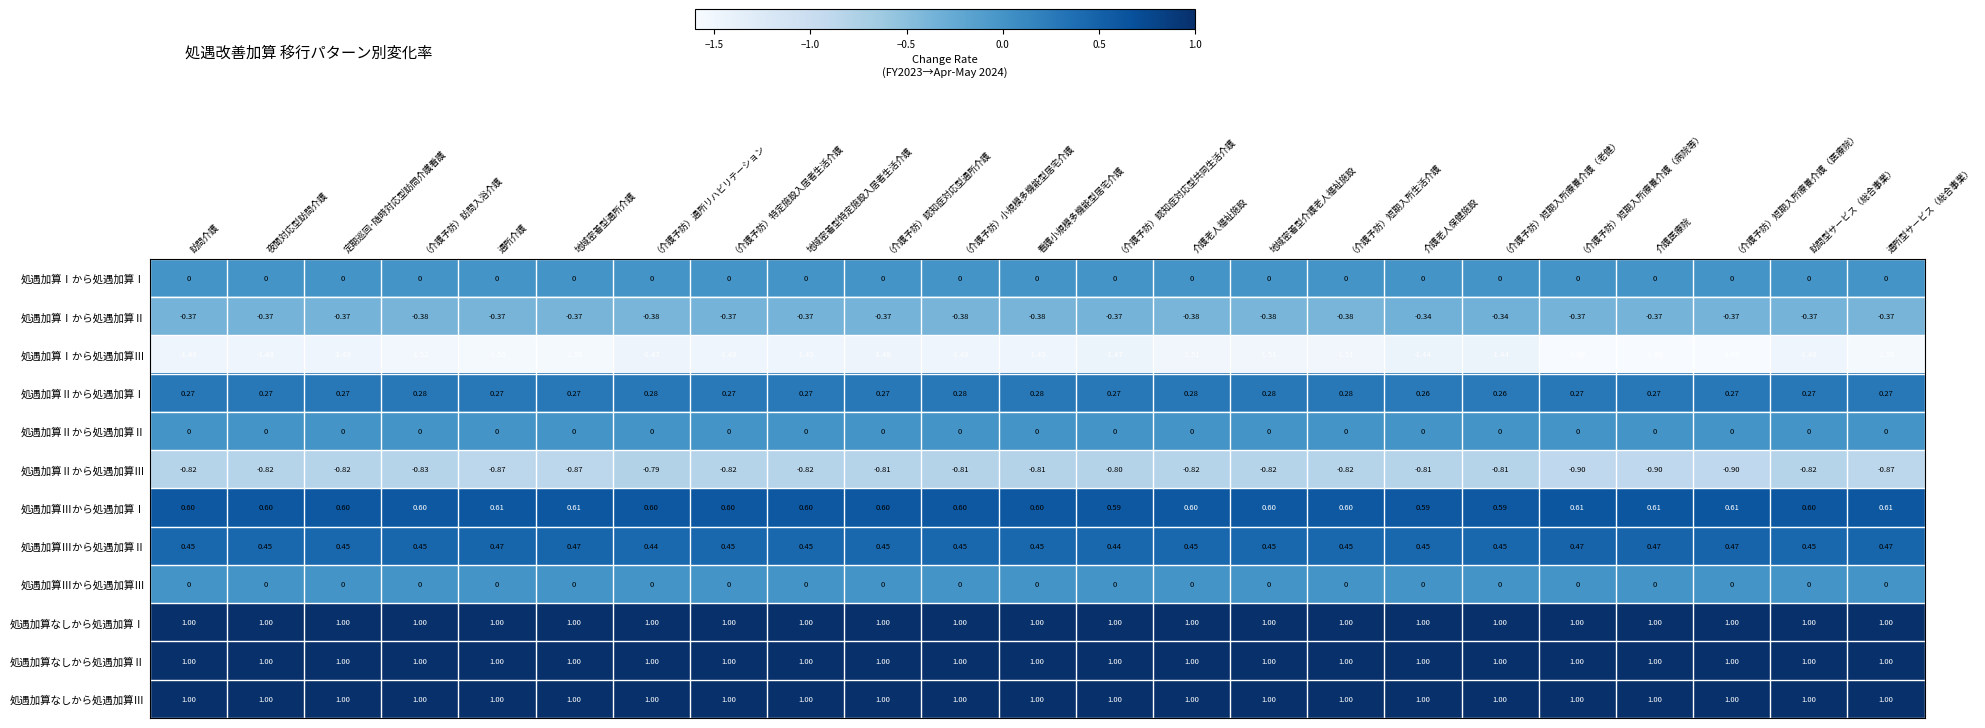

Which series has the widest spread of values?

処遇加算Ⅰから処遇加算Ⅲ